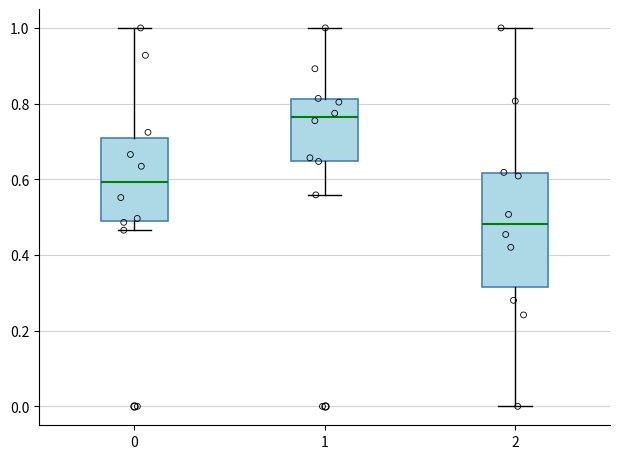

Reading left to right, transcribe this box plot: for each box, give where its median line is, the range the box spans, and where its two whiskers end, as read against the y-axis. The values are not printed on the chart, so give them approximately, as read against the axis.

0: median 0.60, box 0.48 to 0.70, whiskers 0.46 to 1.00
1: median 0.76, box 0.64 to 0.82, whiskers 0.56 to 1.00
2: median 0.48, box 0.32 to 0.62, whiskers 0.00 to 1.00